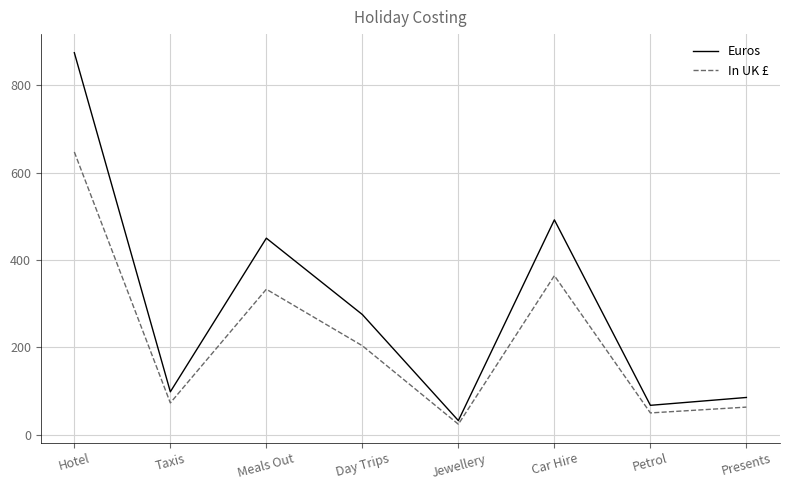

In Euros, how many points are lower than both neighbors (excluding endpoints)?

3